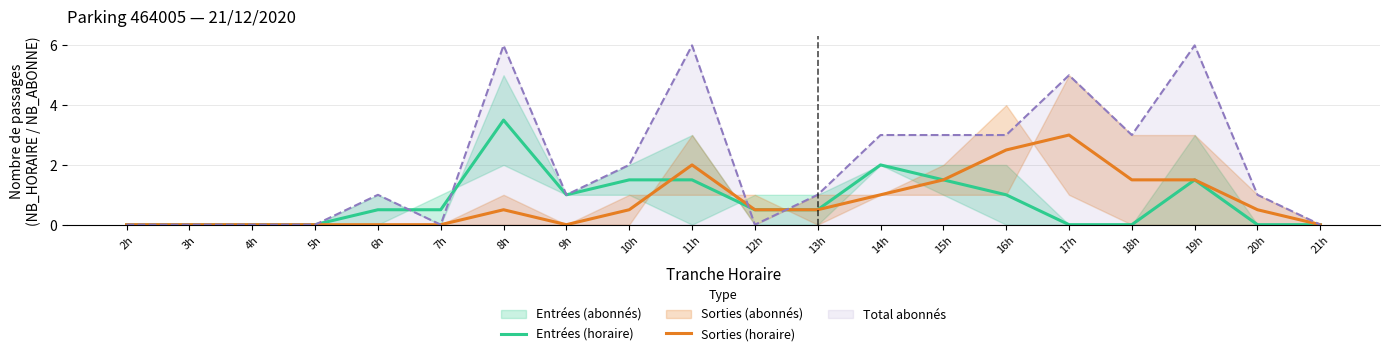

How many values in Entrées (horaire) are above zero?

12